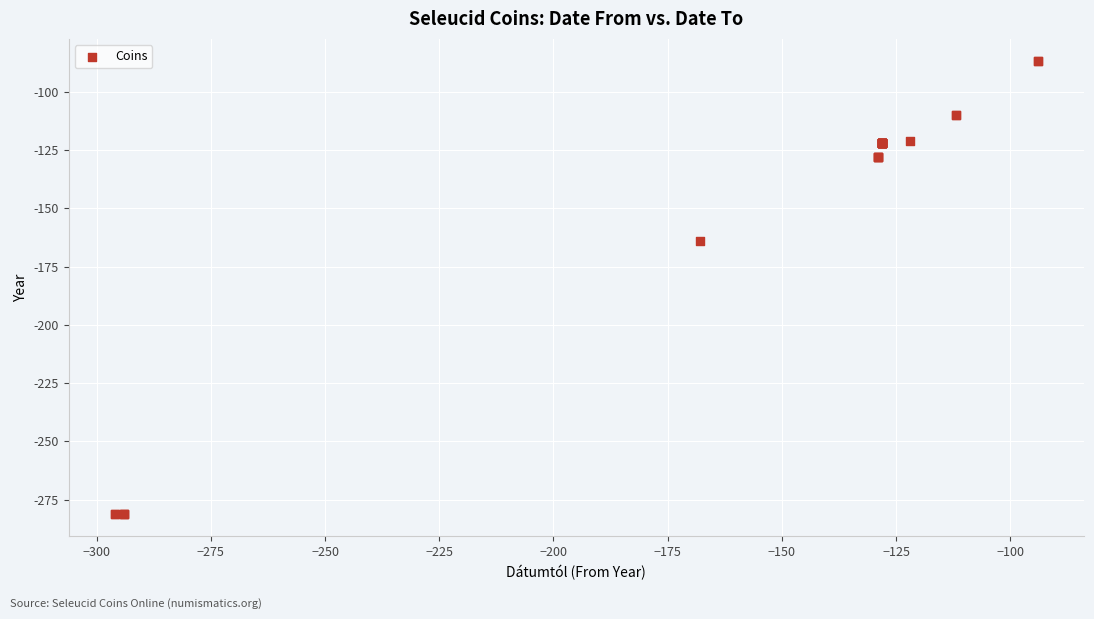

What Y value in the scatter plot is closest to -184?

-164